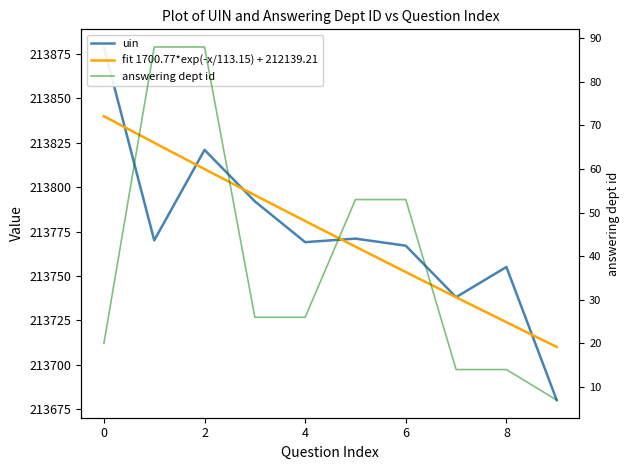

True or false: answering dept id and uin intersect in this chart.

False